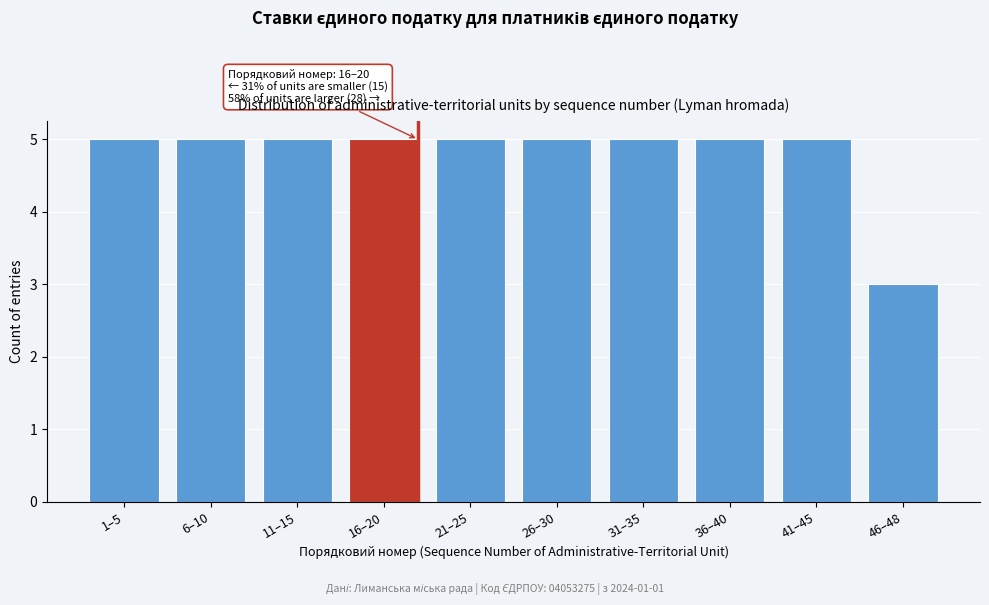

Reading left to right, what are all the values shown in this chart?

5	5	5	5	5	5	5	5	5	3